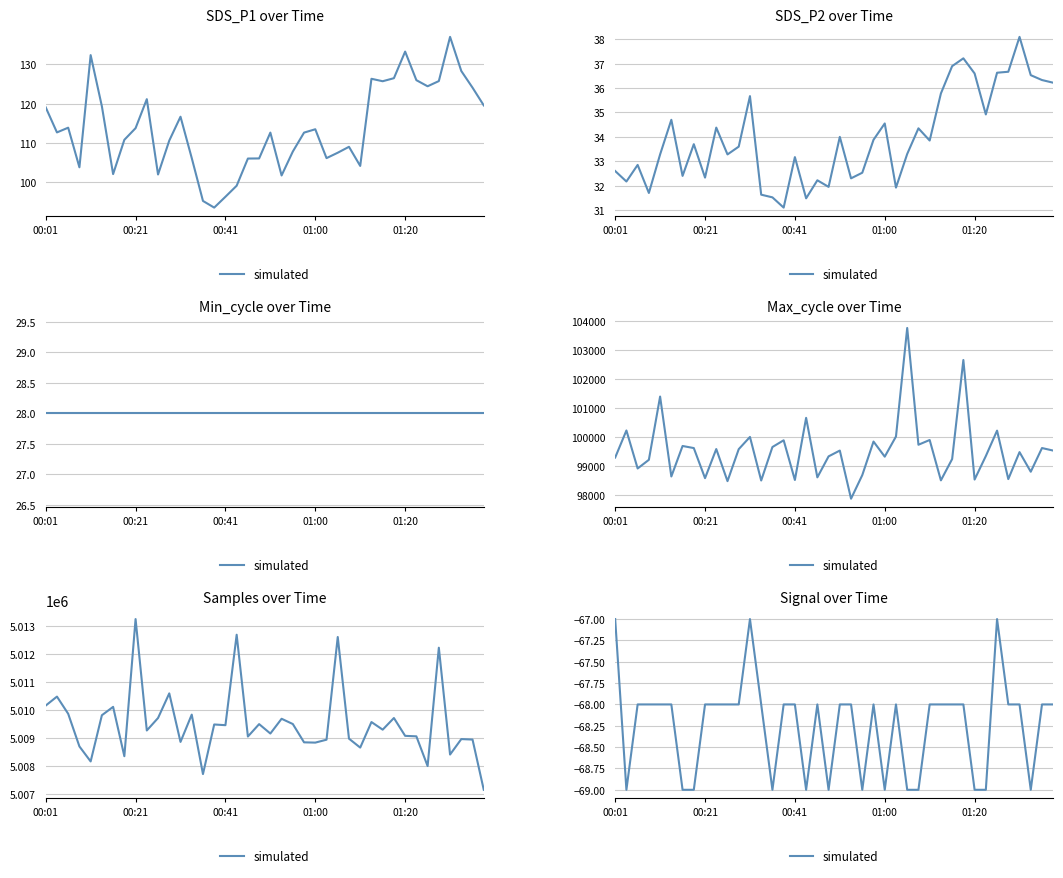

What is the value of the 37th point from the left?

-68